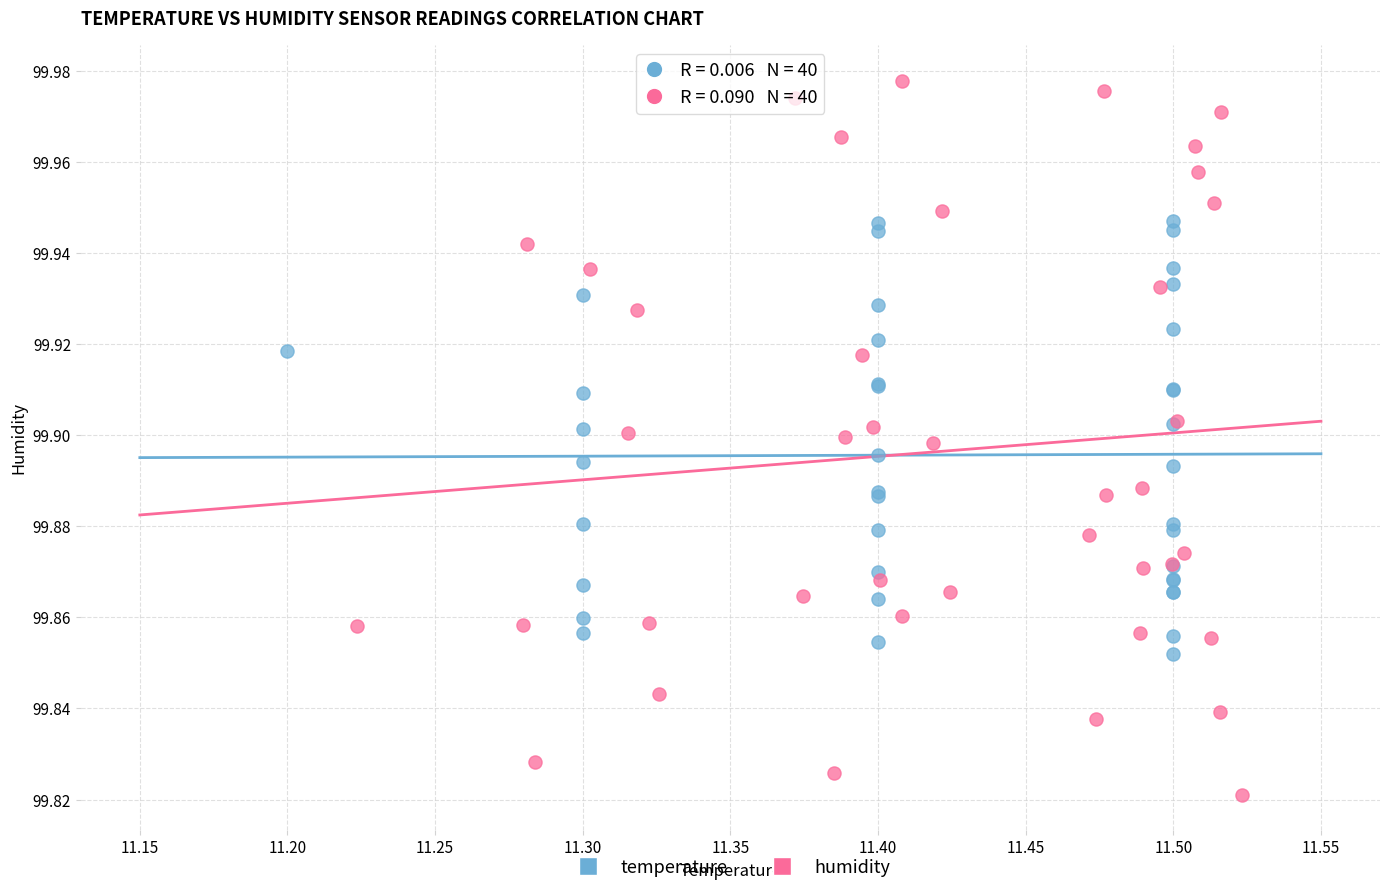

Which series contains the highest Y value?

humidity